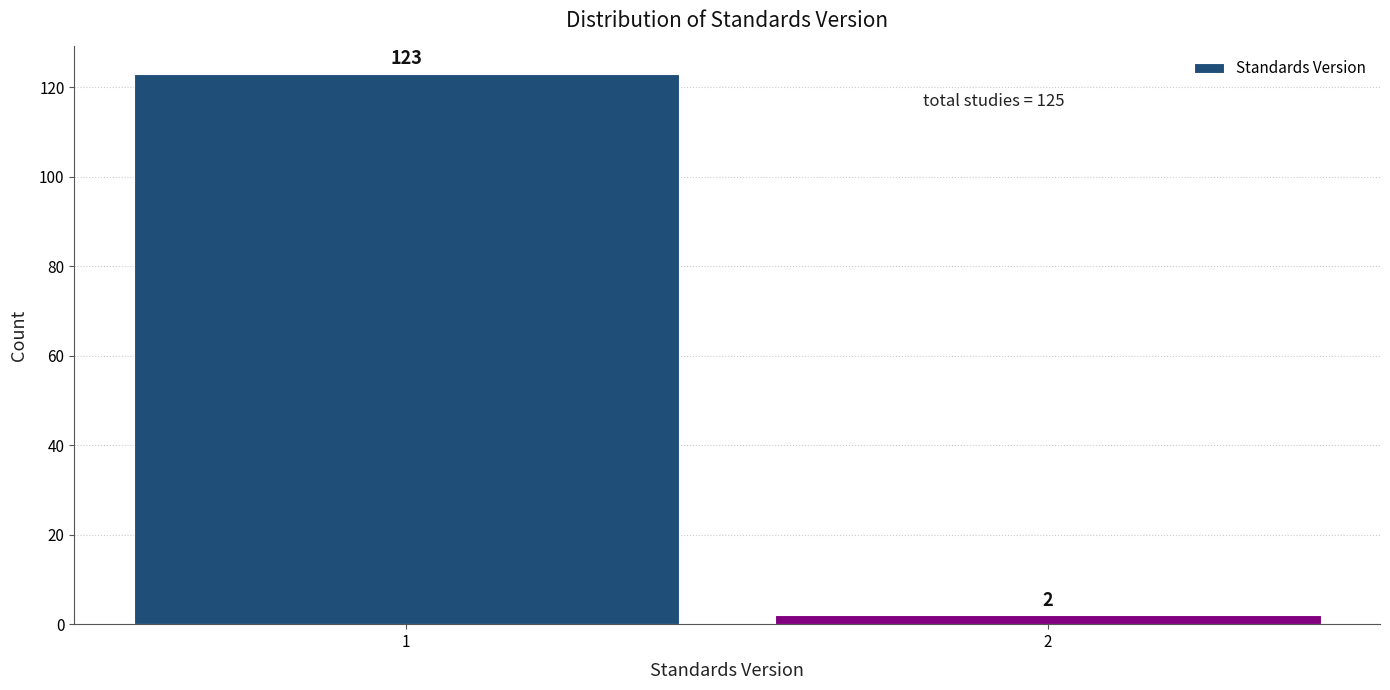

Reading right to left, list all the values displayed in this chart.

2=2	1=123